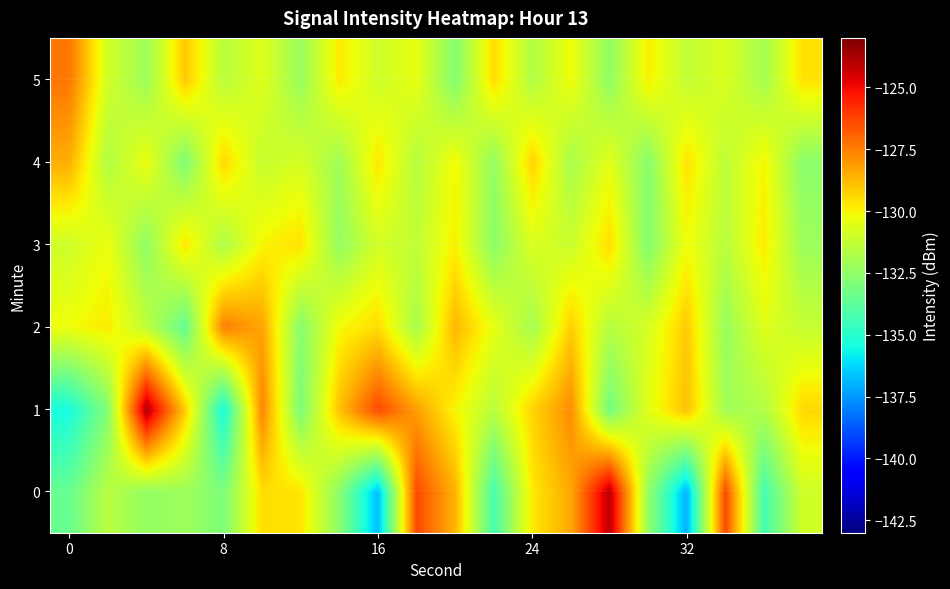

What is the smallest value displayed?

-137.0